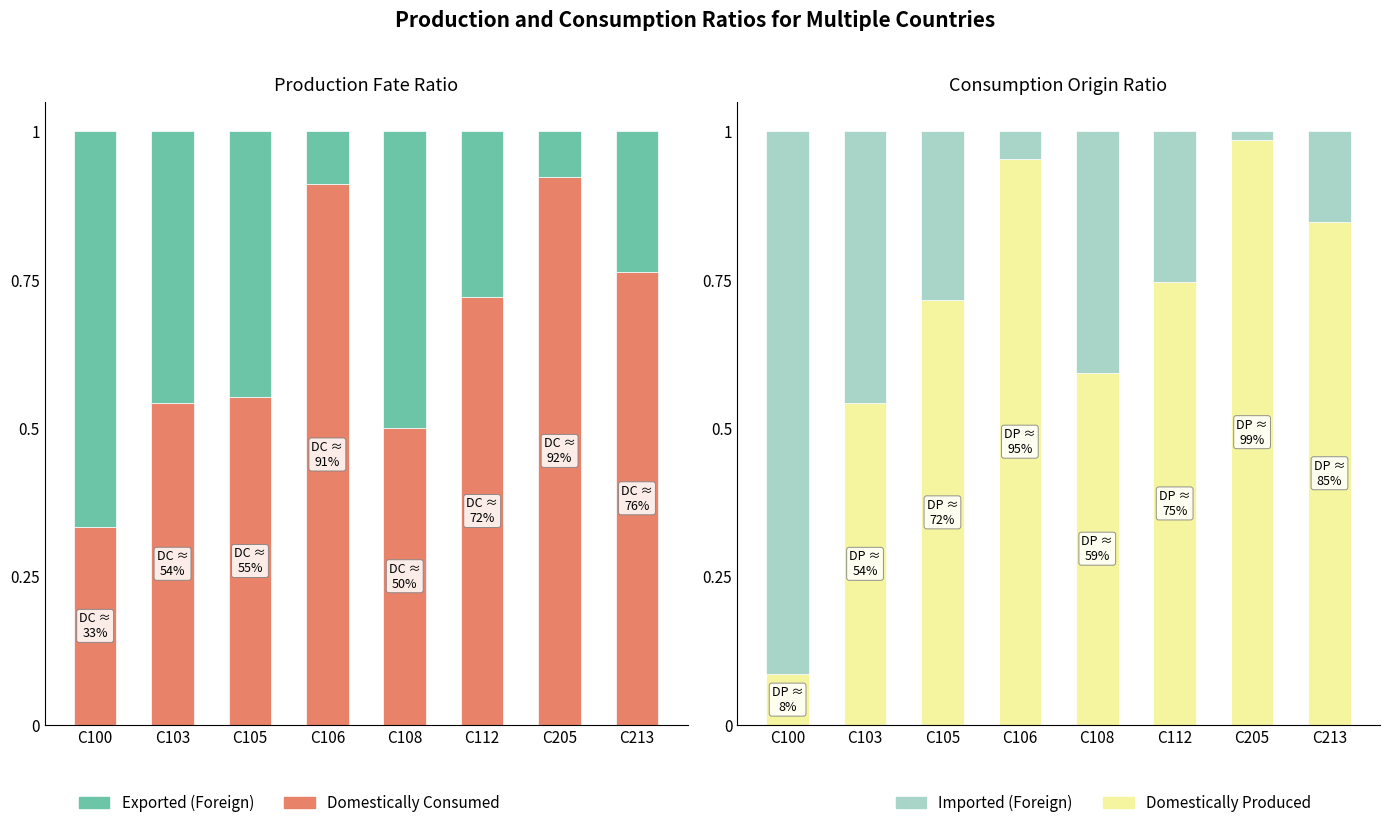

Is the value of Exported (Foreign) at C106 greater than the value of Domestically Produced at C112?

No